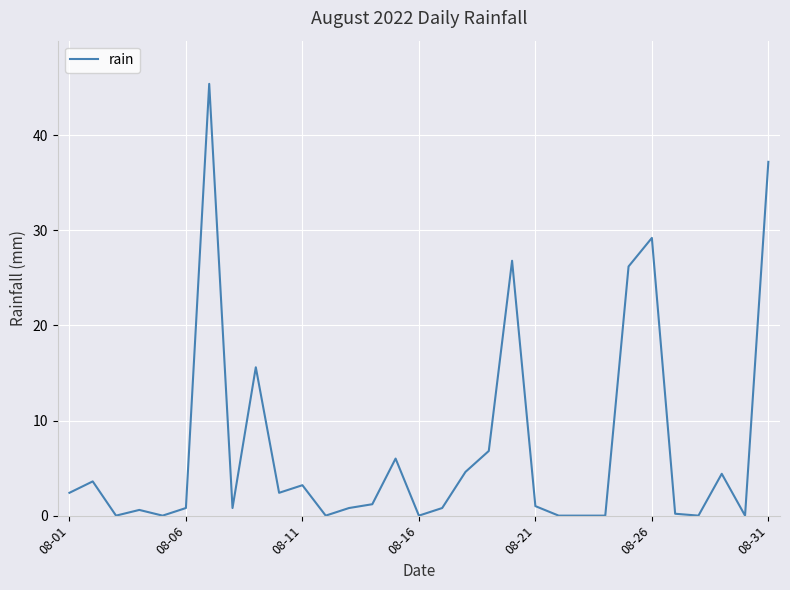

Reading left to right, list all the values displayed in this chart.

2.4	3.6	0.0	0.6	0.0	0.8	45.4	0.8	15.6	2.4	3.2	0.0	0.8	1.2	6.0	0.0	0.8	4.6	6.8	26.8	1.0	0.0	0.0	0.0	26.2	29.2	0.2	0.0	4.4	0.0	37.2